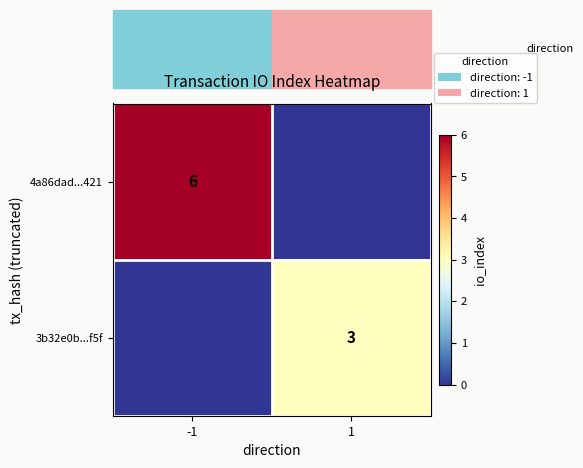

True or false: 4a86dad...421 has a value of 8 at -1.

False